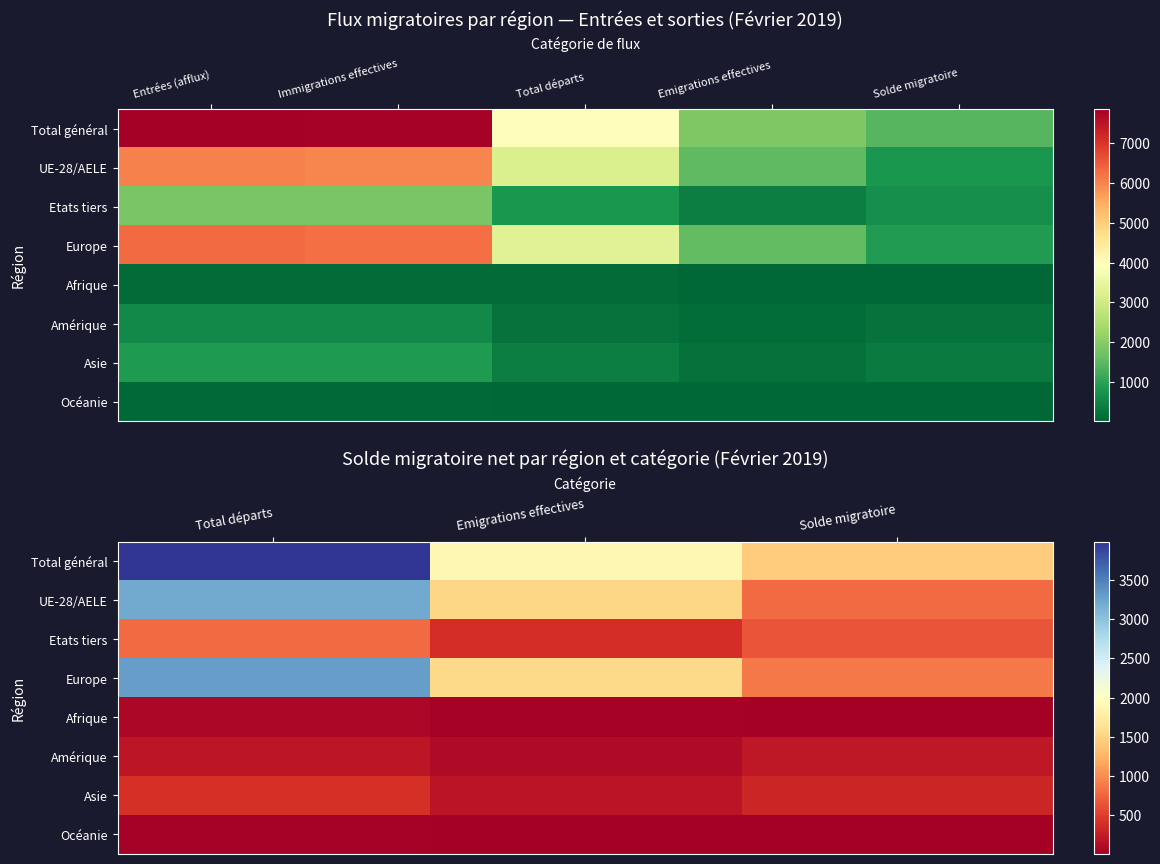

Between Total départs and Entrées (afflux), which is larger?

Entrées (afflux)